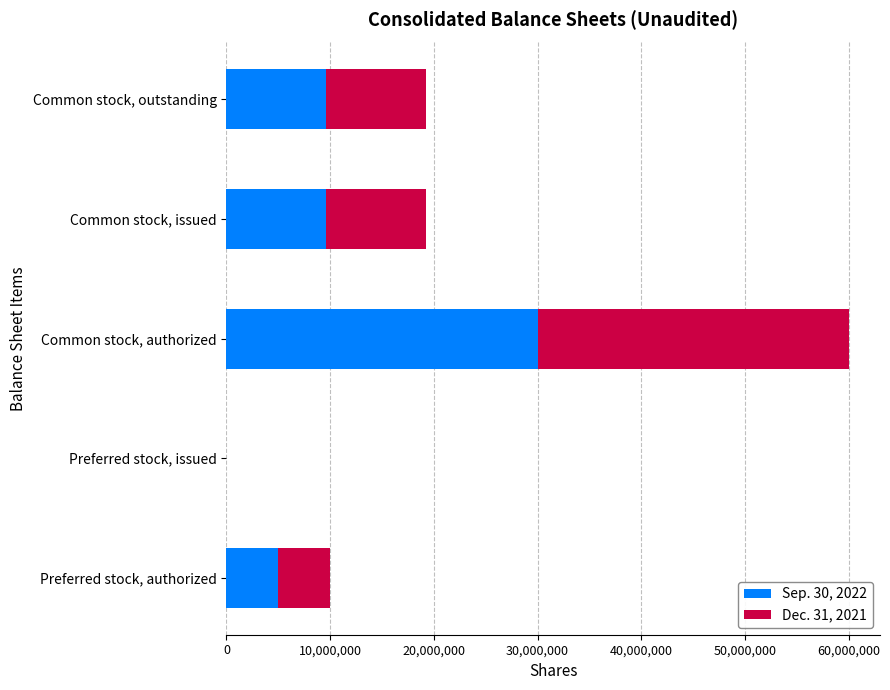

At which category is the sum across all series the highest?

Common stock, authorized